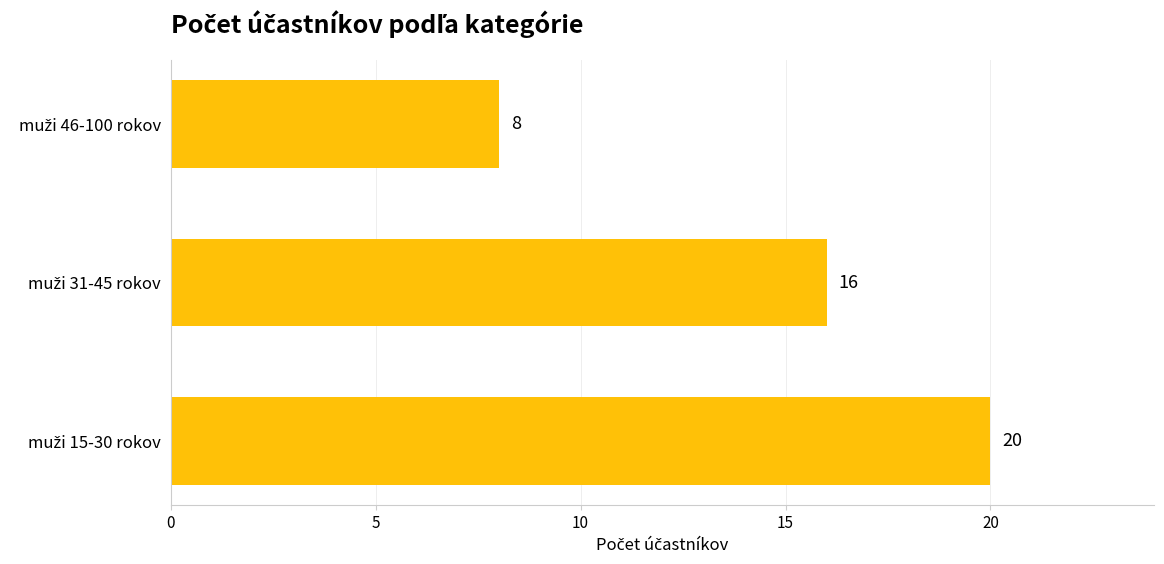

What is the average value?

15